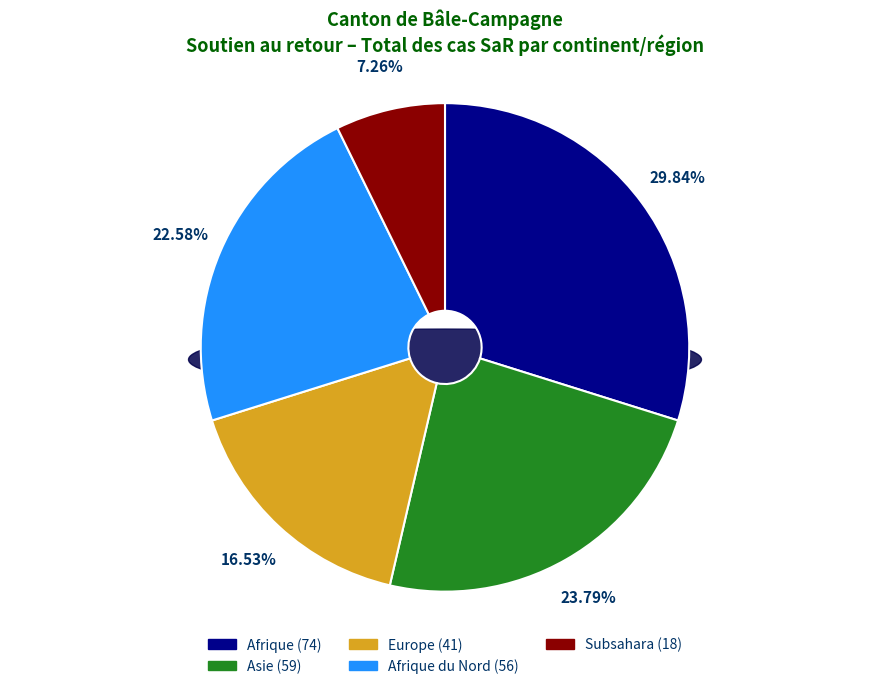

Does any single category account for the majority?

No